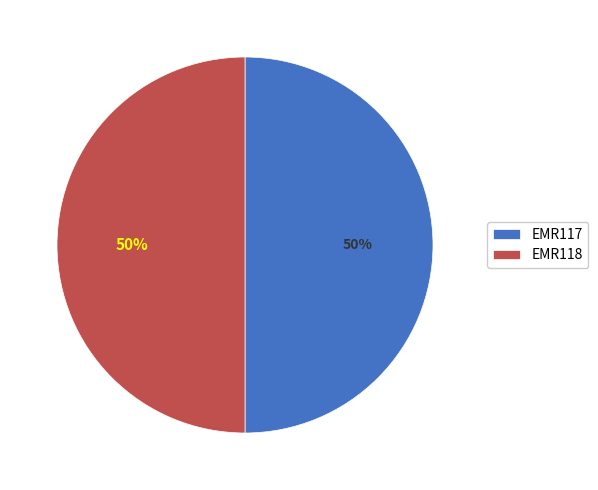

What is the ratio of the value at EMR118 to the value at EMR117?

1.0